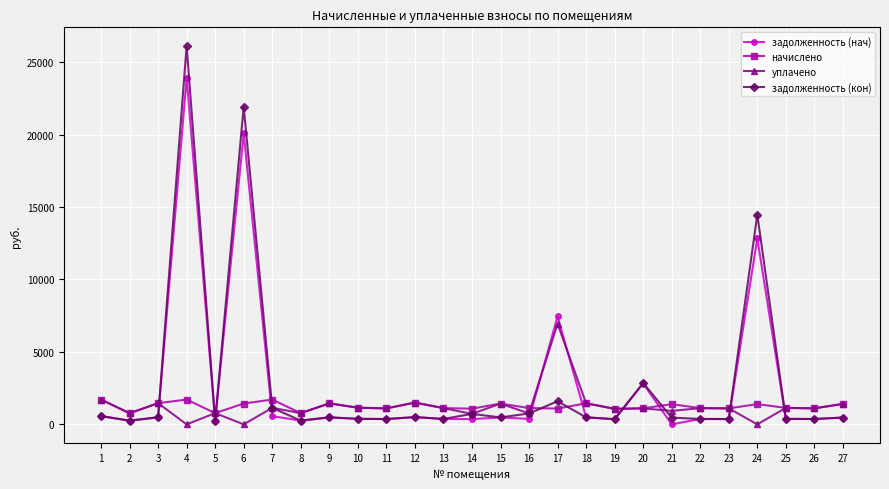

What is the highest value of the задолженность (кон) series?

26098.5